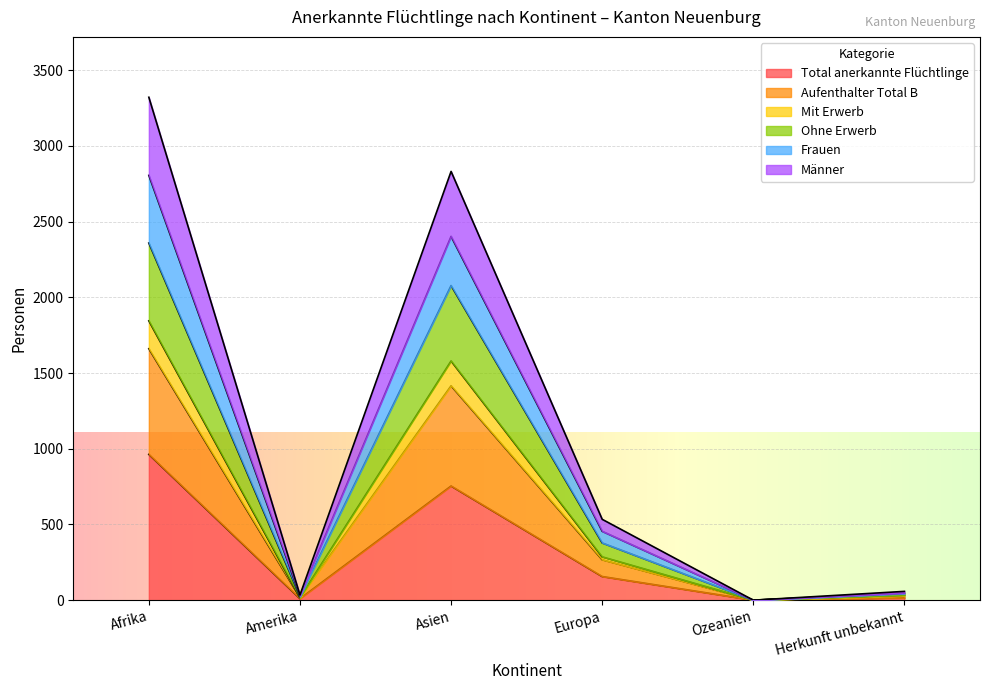

At which category does the chart reach its minimum across all series?

Ozeanien